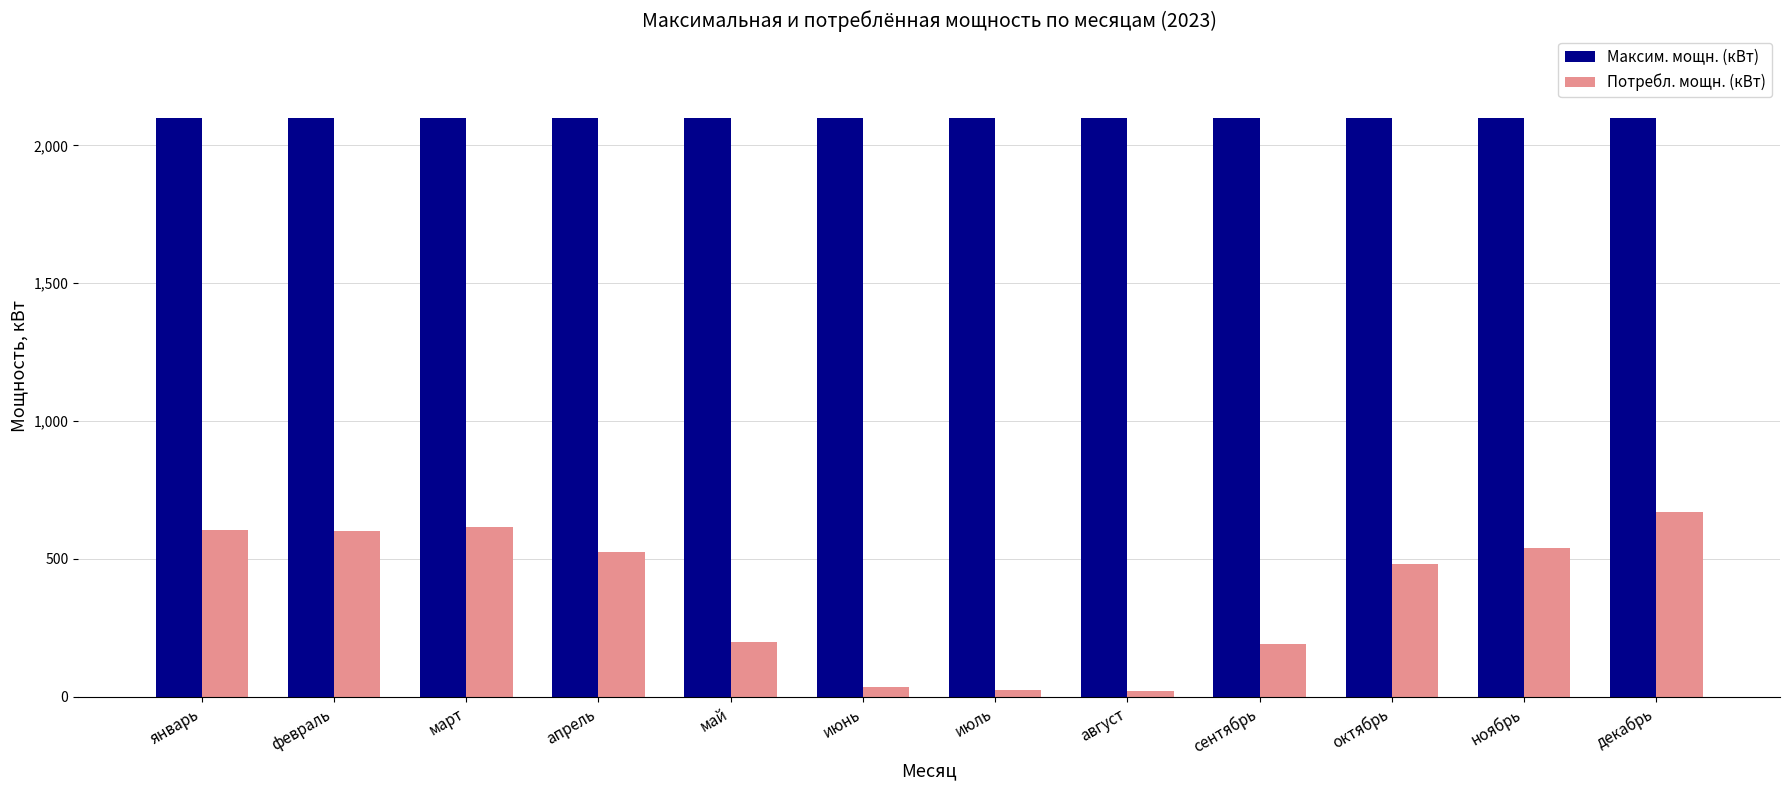

What is the average value of the Потребл. мощн. (кВт) series?

375.1